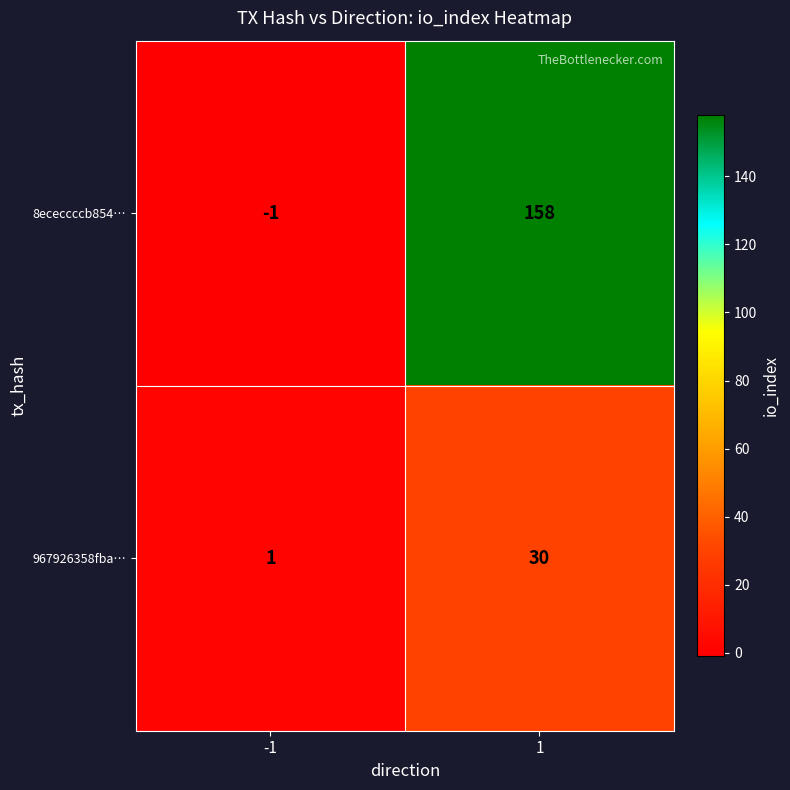

Reading left to right, transcribe all the data shown in this chart.

8ececcccb854…: -1=-1	1=158
967926358fba…: -1=1	1=30